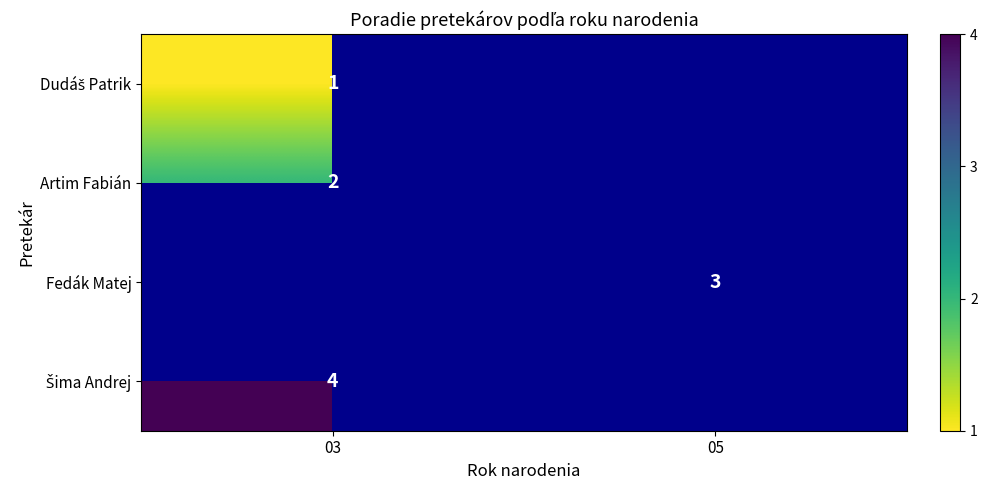

True or false: Fedák Matej has a value of 3 at 05.

True